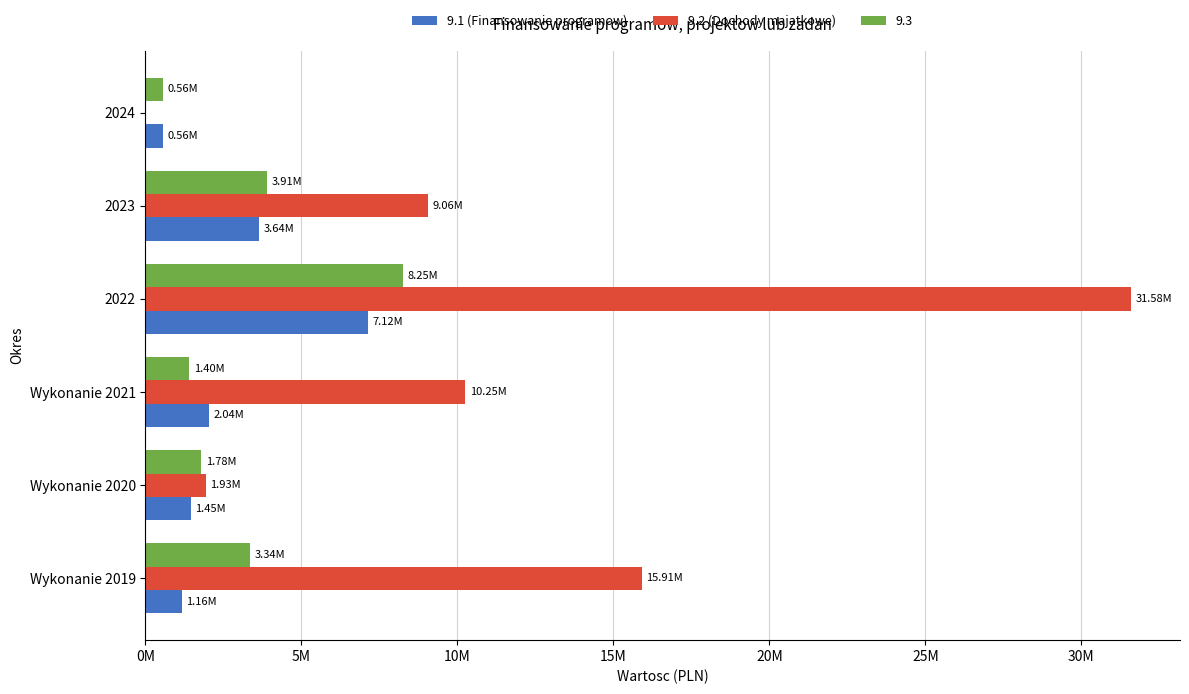

What are all the series names shown in the legend?

9.1 (Finansowanie programow), 9.2 (Dochody majatkowe), 9.3